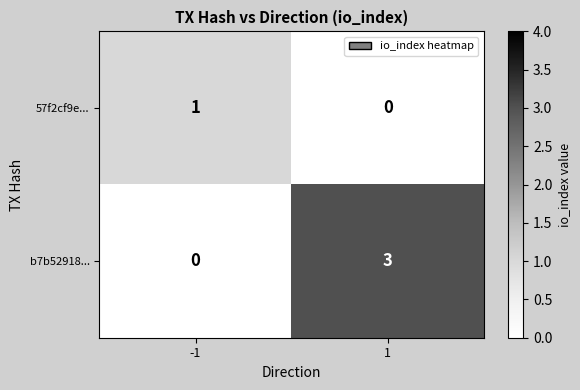

What is the difference between the maximum and minimum values in the b7b52918... series?

3